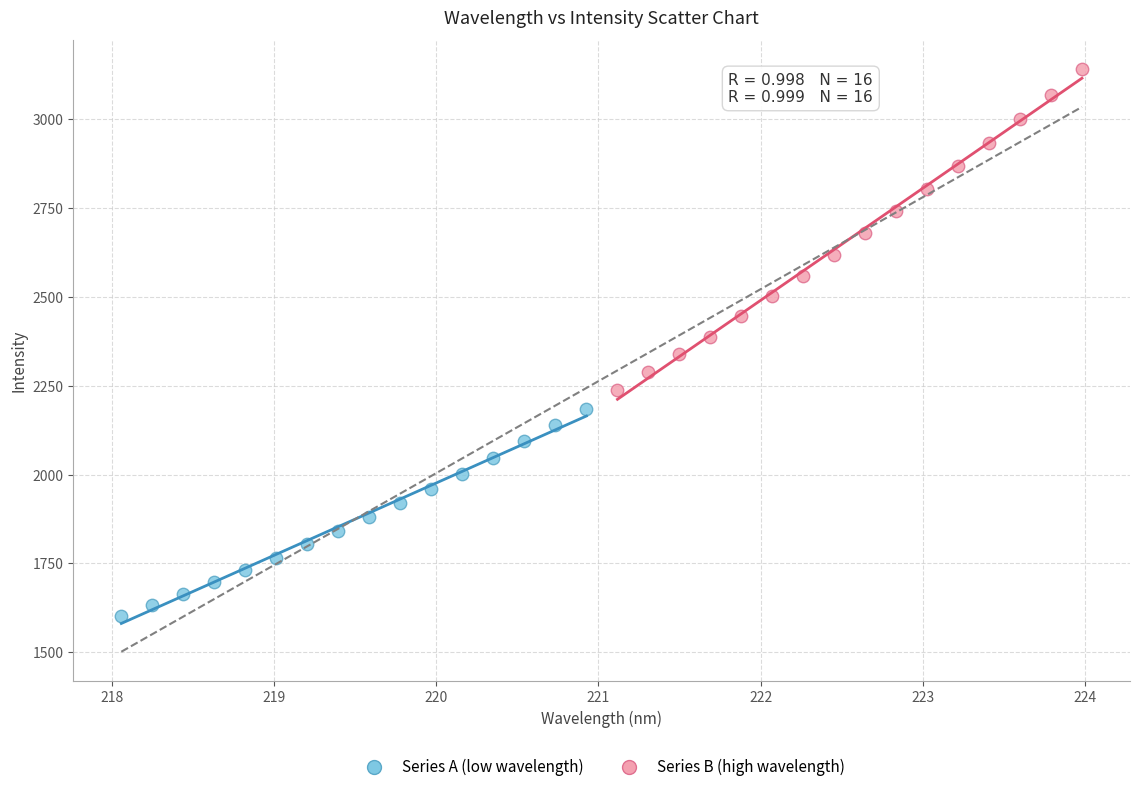

Which series reaches the maximum Y coordinate?

Series B (high wavelength)